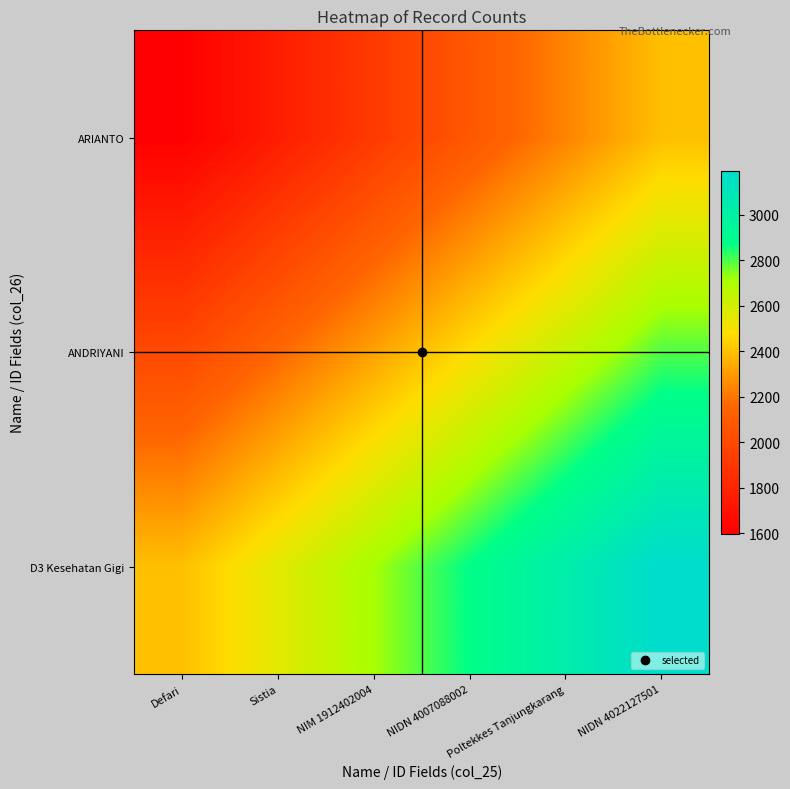

Reading left to right, what are all the values shown in this chart?

ARIANTO: Defari=1597.0	Sistia=1756.7	NIM 1912402004=1916.4	NIDN 4007088002=2076.1	Poltekkes Tanjungkarang=2235.8	NIDN 4022127501=2395.5
ANDRIYANI: Defari=1996.2	Sistia=2156.0	NIM 1912402004=2315.7	NIDN 4007088002=2475.3	Poltekkes Tanjungkarang=2635.0	NIDN 4022127501=2794.8
D3 Kesehatan Gigi: Defari=2395.5	Sistia=2555.2	NIM 1912402004=2714.9	NIDN 4007088002=2874.6	Poltekkes Tanjungkarang=3034.3	NIDN 4022127501=3194.0